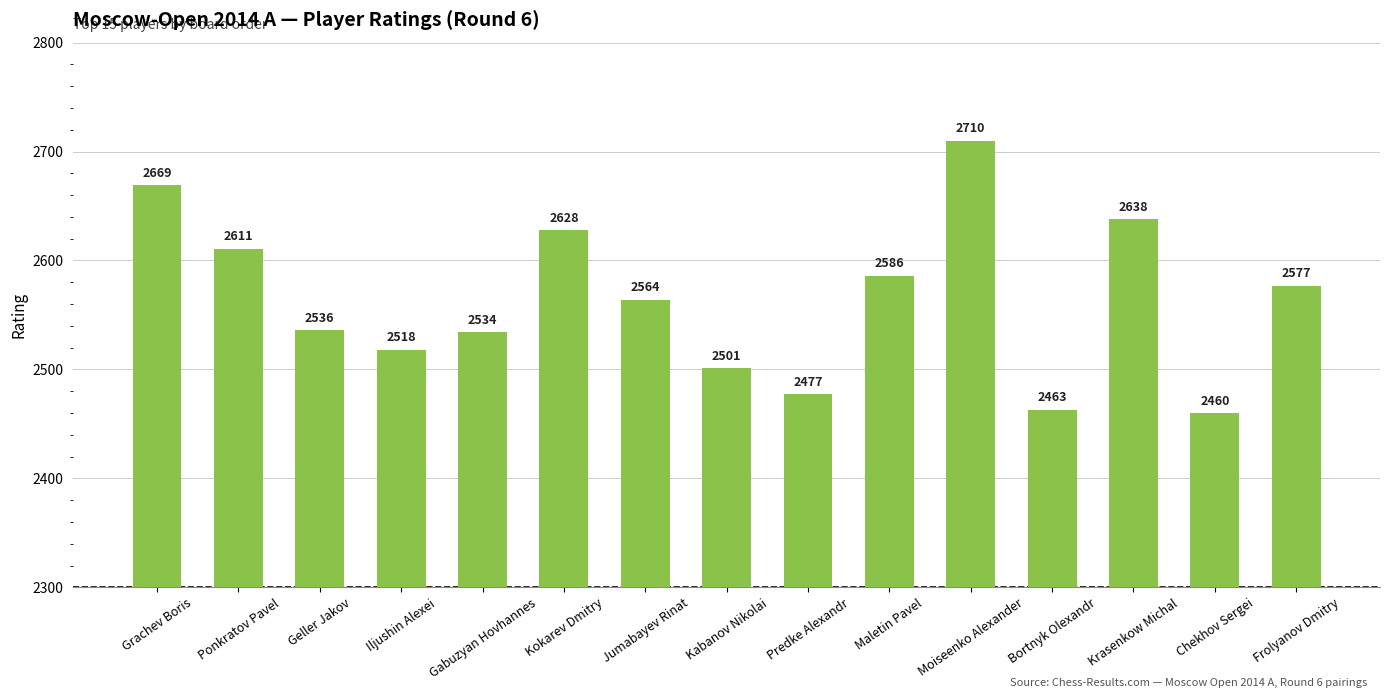

List the labels in order of value, largest first.

Moiseenko Alexander, Grachev Boris, Krasenkow Michal, Kokarev Dmitry, Ponkratov Pavel, Maletin Pavel, Frolyanov Dmitry, Jumabayev Rinat, Geller Jakov, Gabuzyan Hovhannes, Iljushin Alexei, Kabanov Nikolai, Predke Alexandr, Bortnyk Olexandr, Chekhov Sergei